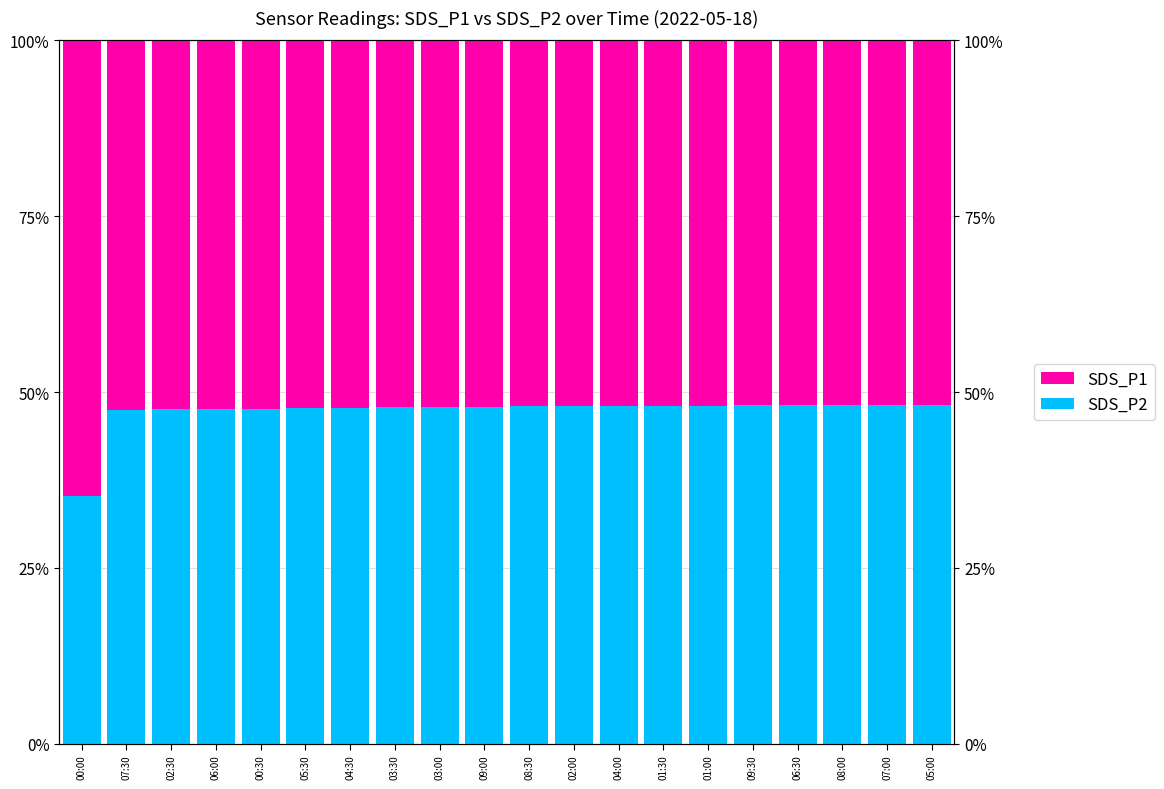

Which series changed the most between 08:30 and 09:30?

SDS_P2